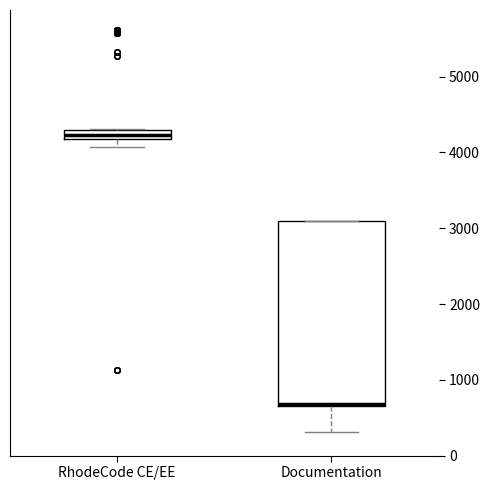

Comparing the boxes themselves (not the whiskers), which one is the tallest?

Documentation